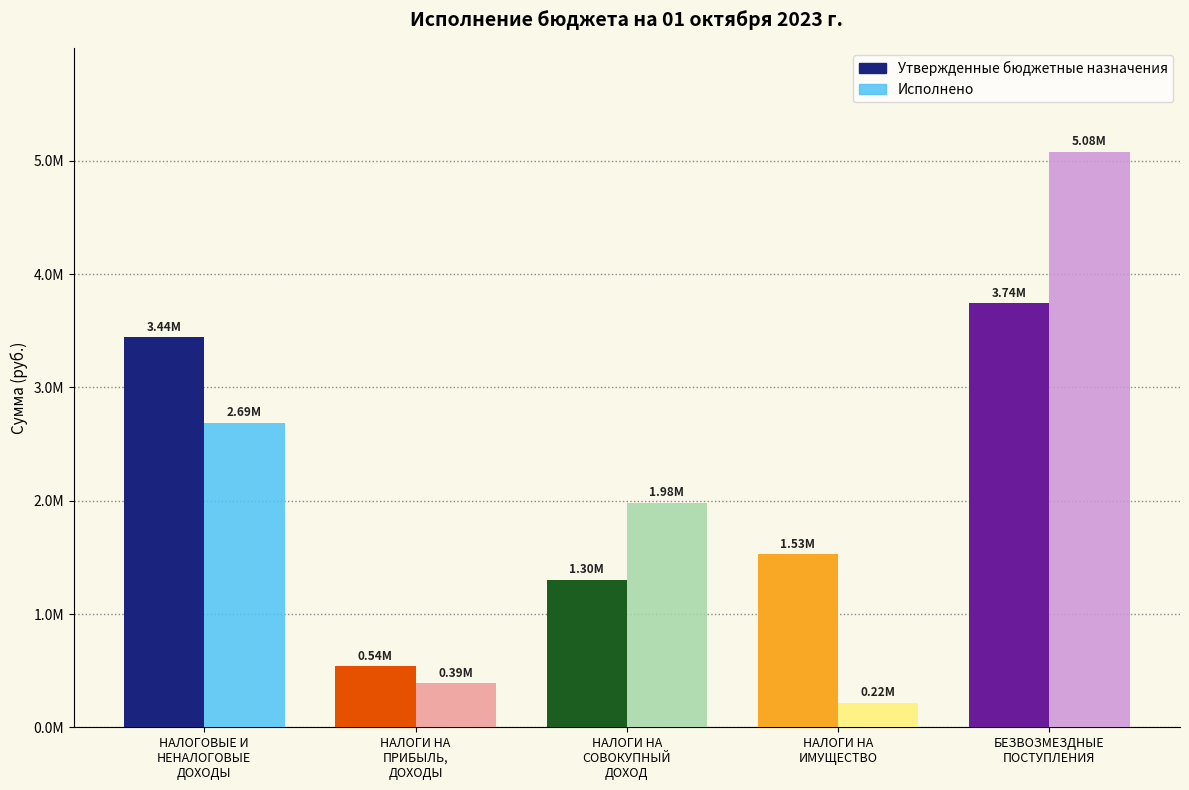

Rank the series at НАЛОГОВЫЕ И
НЕНАЛОГОВЫЕ
ДОХОДЫ from lowest to highest value.

Исполнено, Утвержденные бюджетные назначения